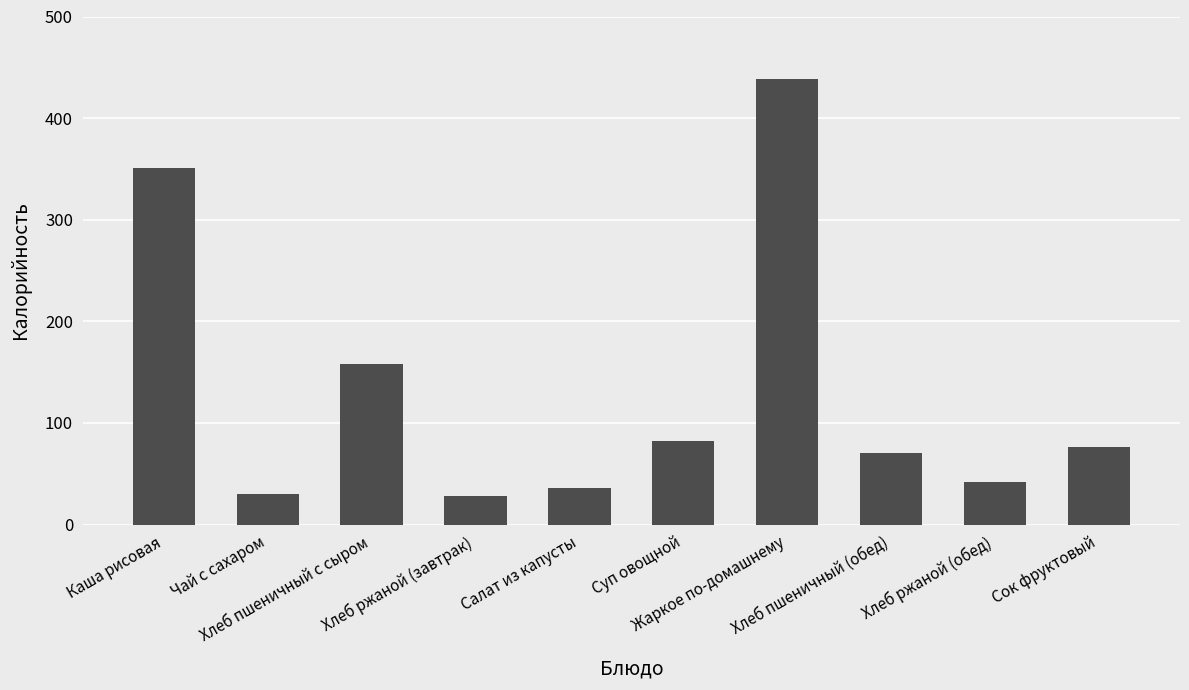

Reading right to left, what are all the values shown in this chart?

76	42	70	438	82	36	28	158	30	351